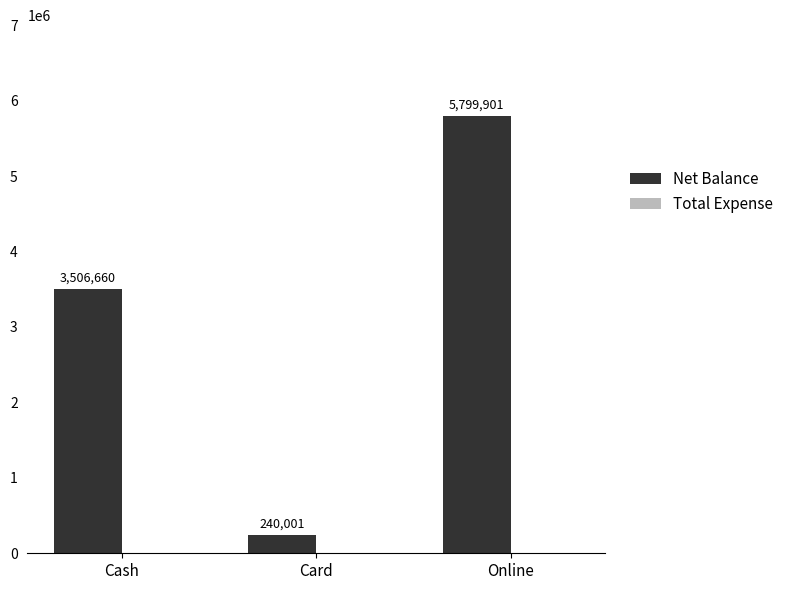

Which has a higher value, Cash or Card?

Cash